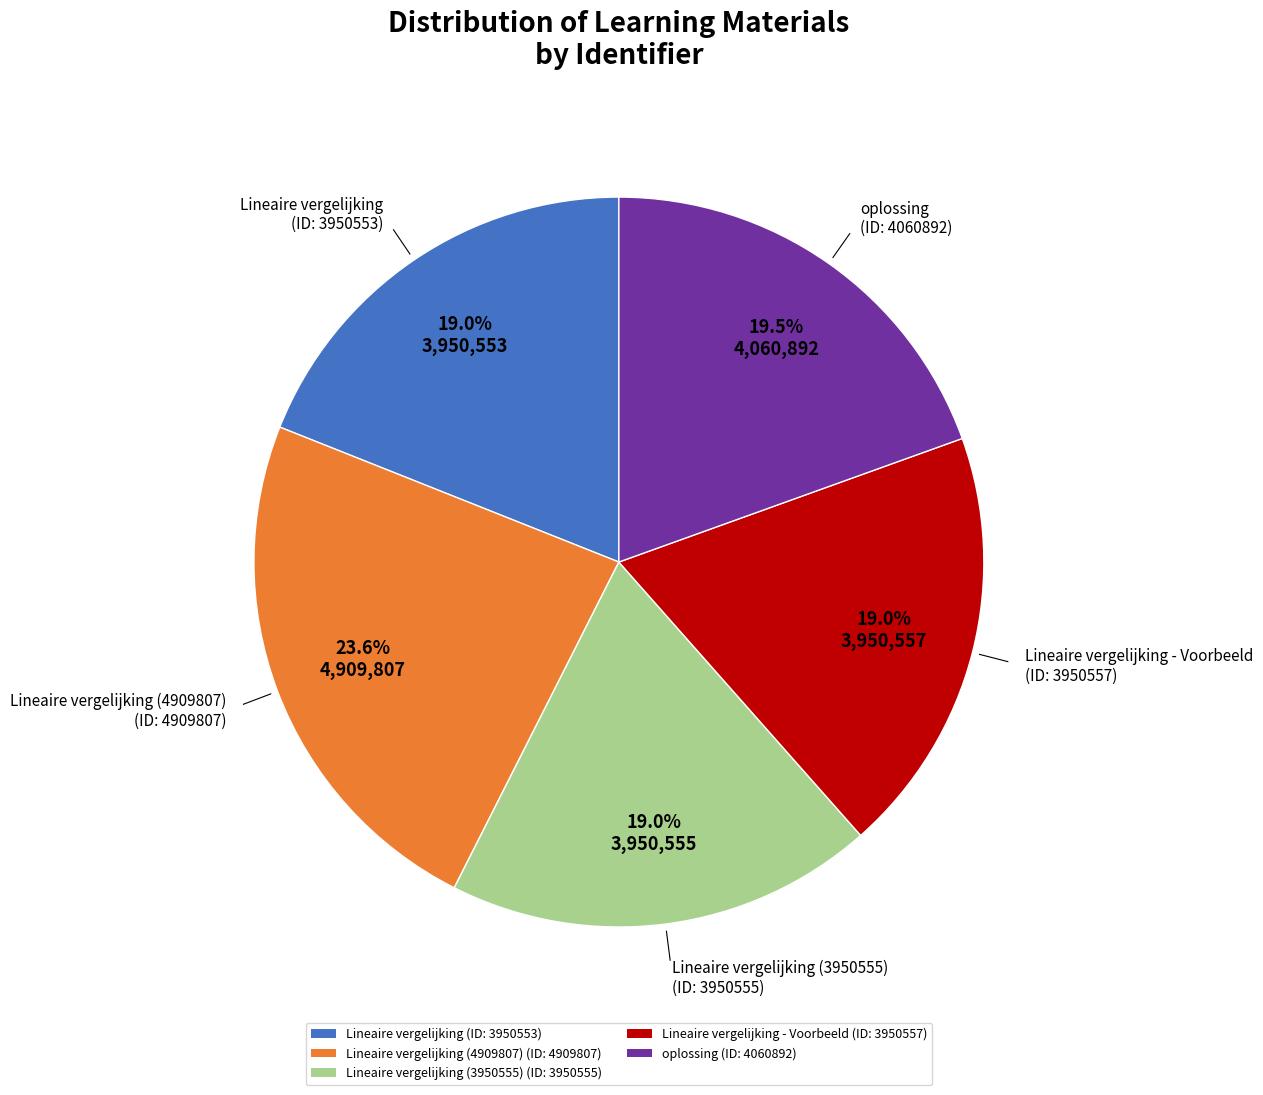

Which slice is the largest?

Lineaire vergelijking (4909807) (ID: 4909807)